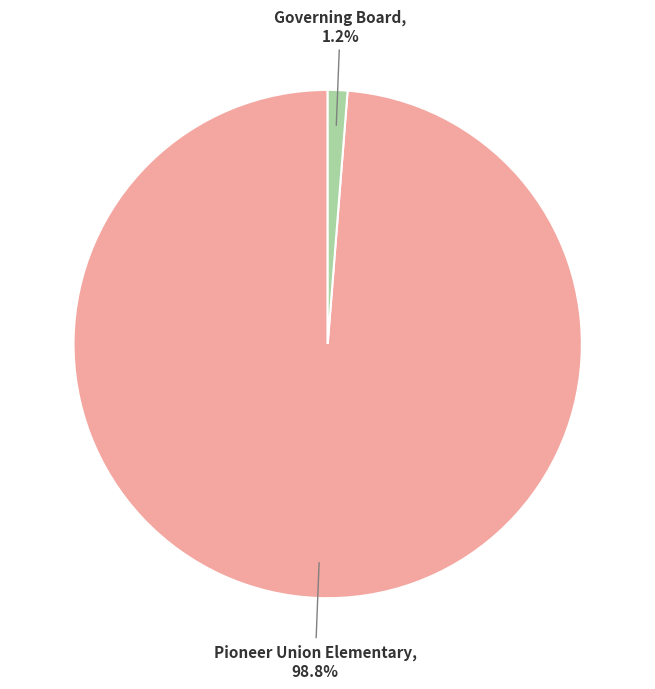

Rank the categories by value from highest to lowest.

Pioneer Union Elementary, Governing Board